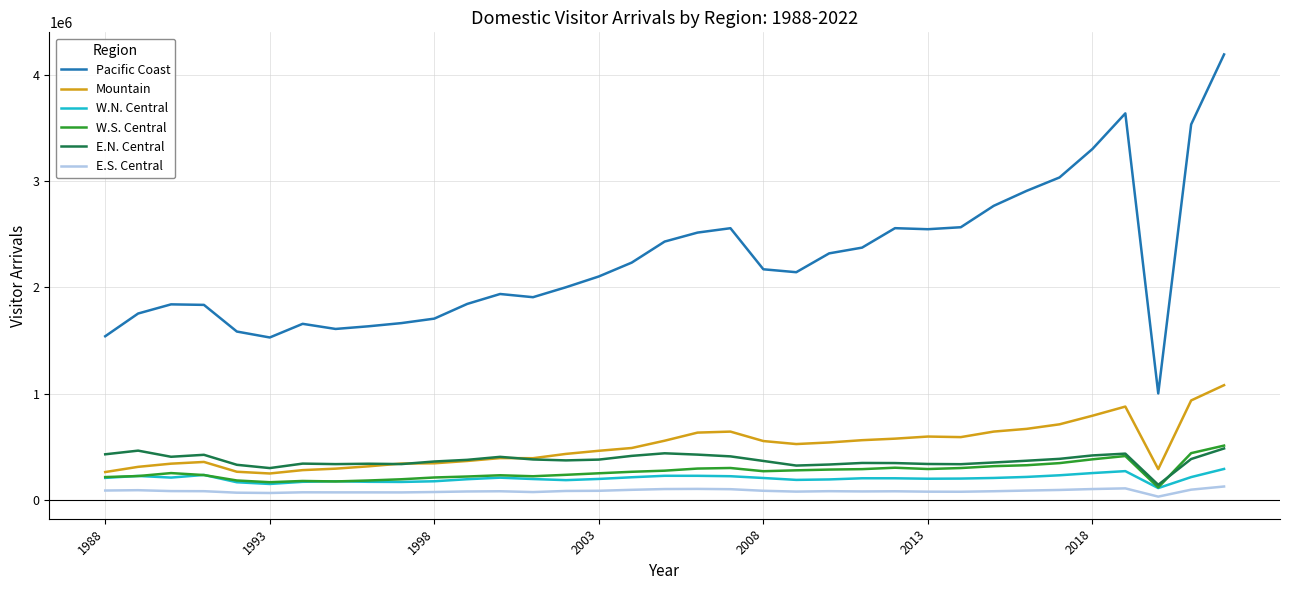

Which series has the widest spread of values?

Pacific Coast